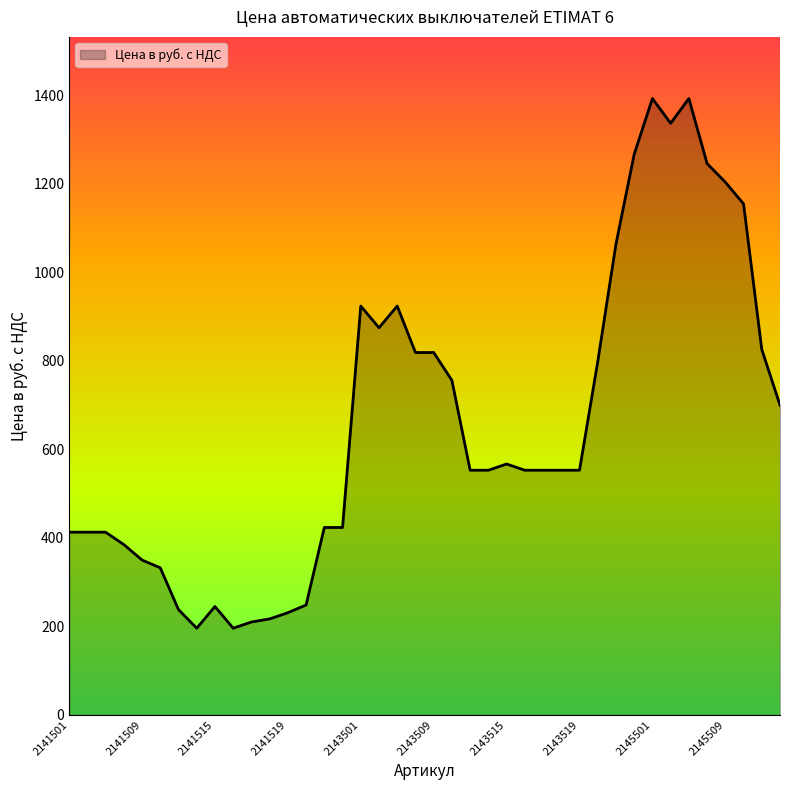

What is the smallest value displayed?

196.0